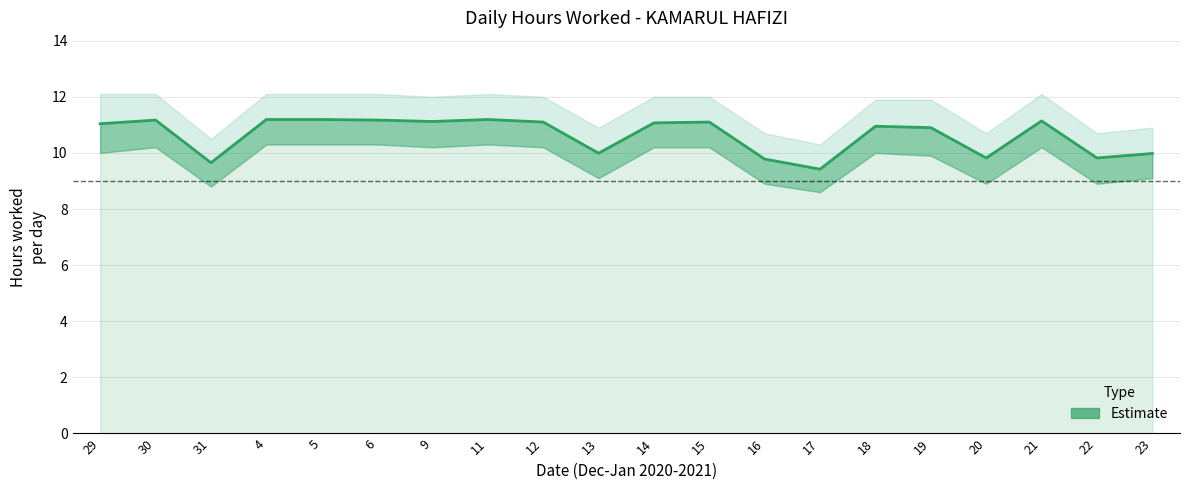

True or false: there are more than 0 points higher than both neighbors.

True